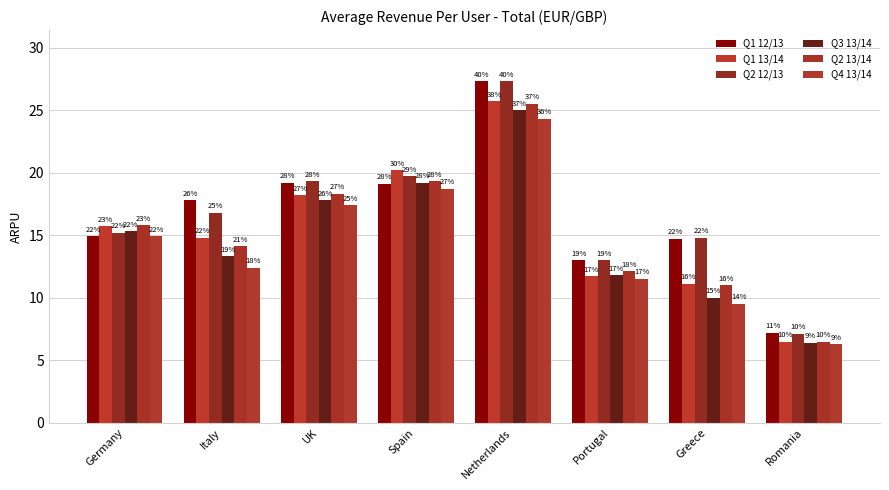

How many groups of bars are there?

8